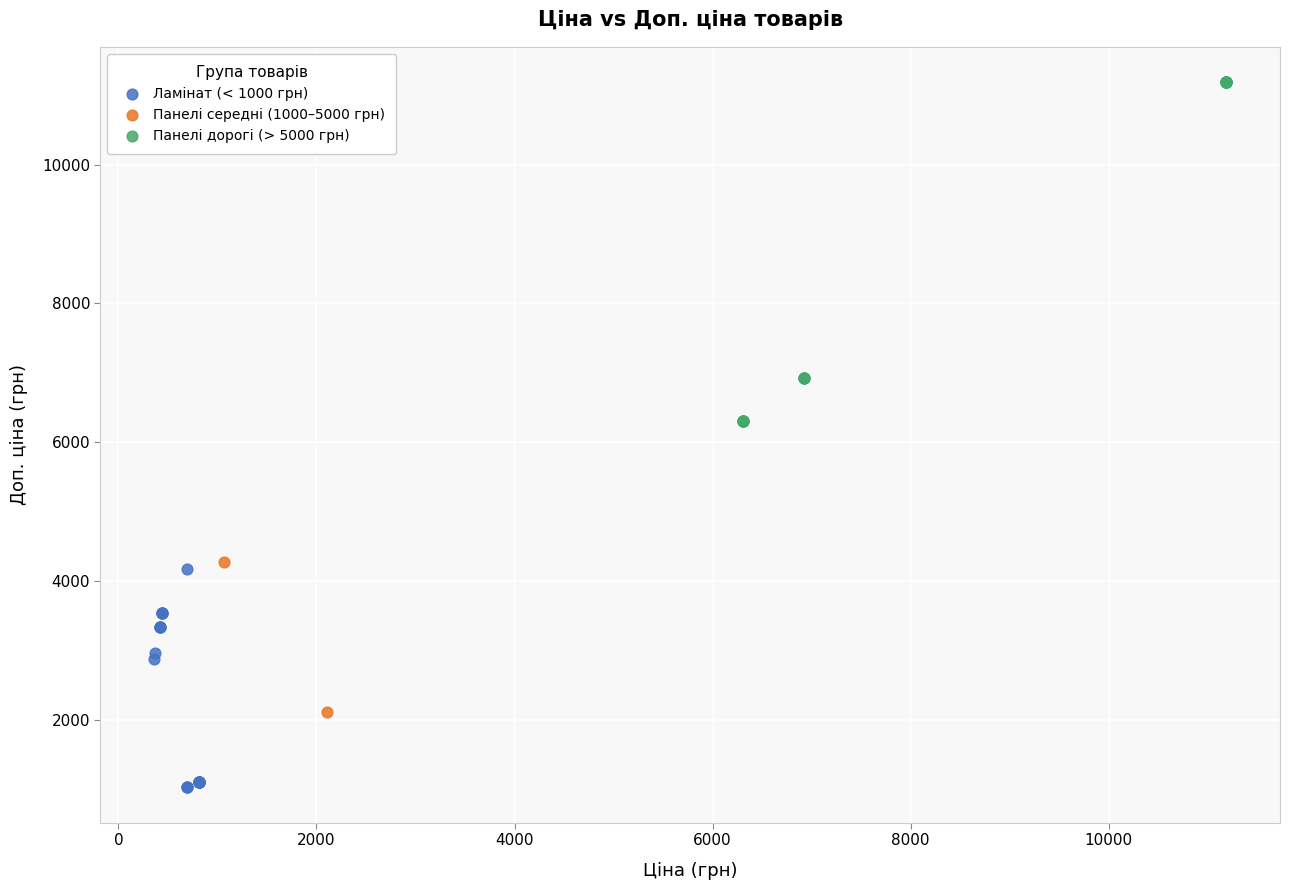

Which series has the widest spread of Y values?

Панелі дорогі (> 5000 грн)